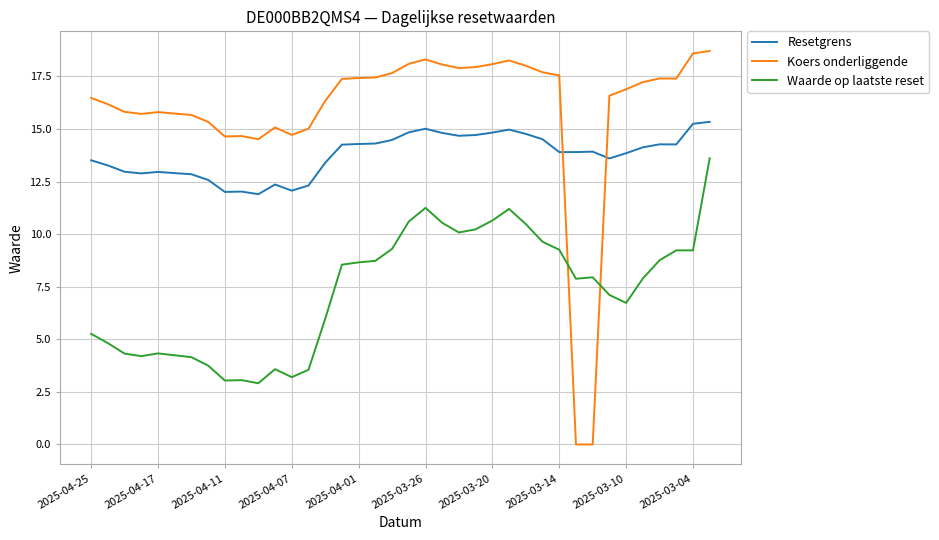

What is the difference between the maximum and minimum values in the Koers onderliggende series?

18.7